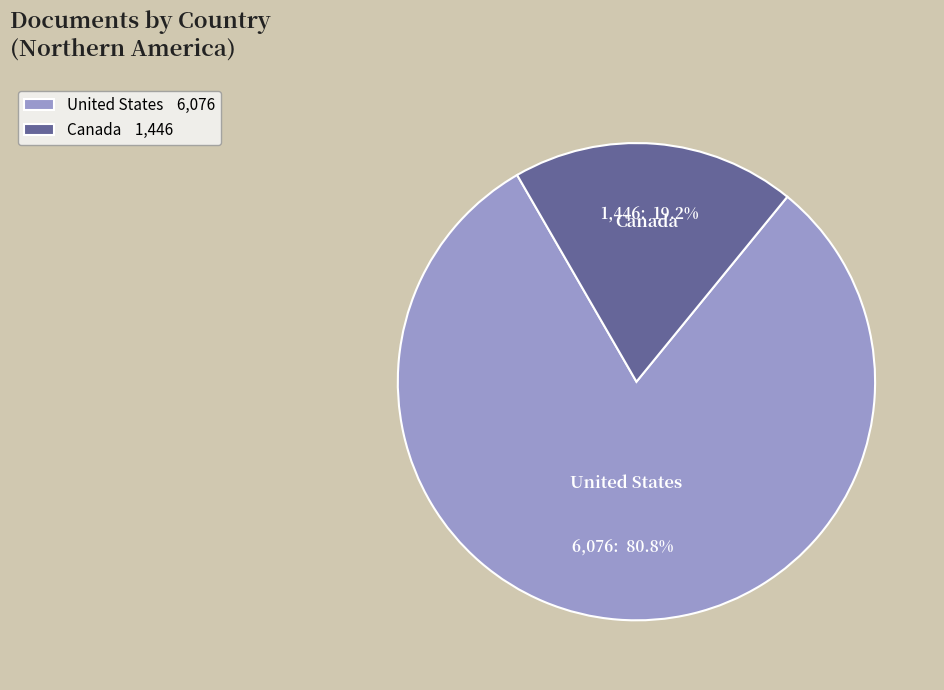

Is it true that Canada is 19% of the pie?

True